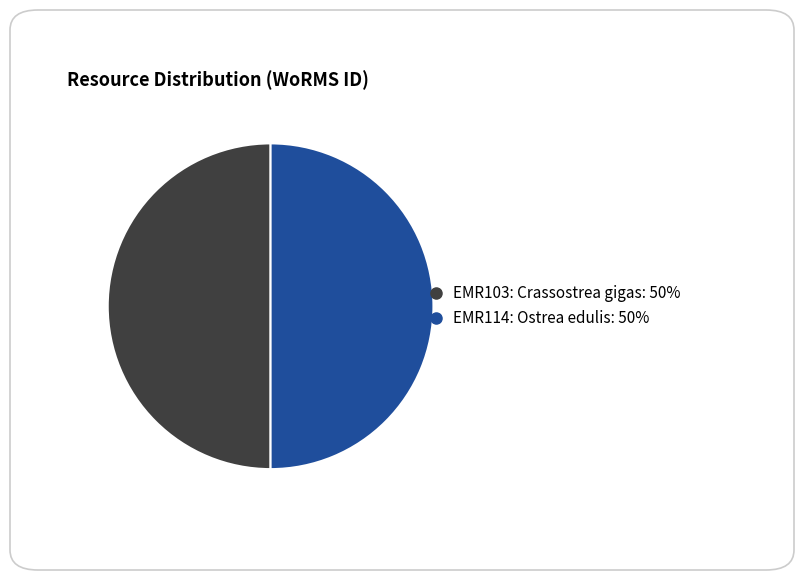

The EMR114: Ostrea edulis slice represents 58% of the pie. True or false?

False